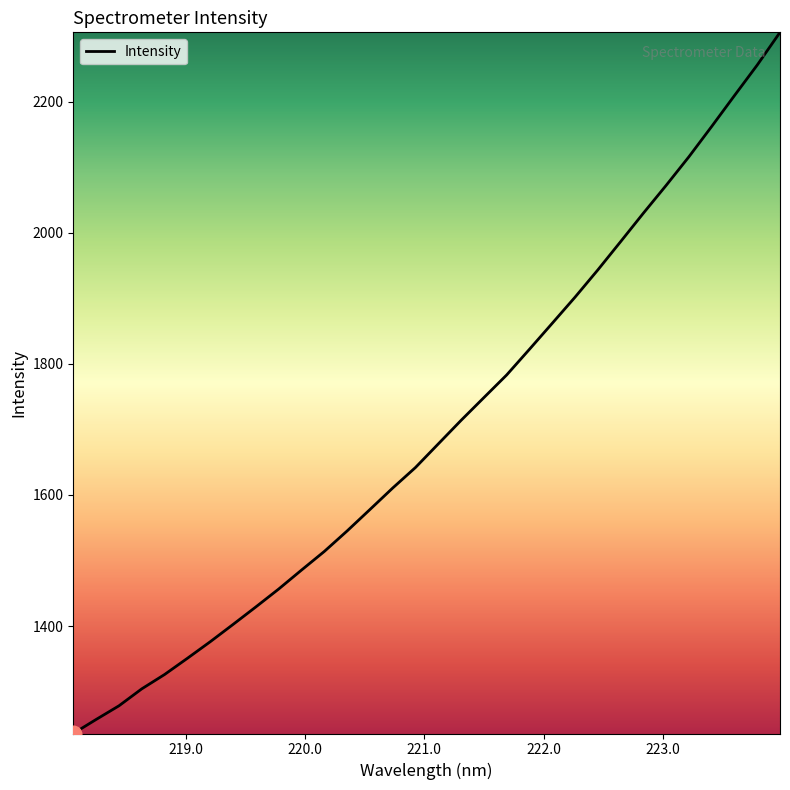

Reading right to left, what are all the values shown in this chart?

2306.0	2256.1	2209.5	2162.4	2116.1	2072.4	2030.0	1986.5	1943.4	1901.8	1862.0	1822.3	1783.1	1748.6	1713.9	1677.9	1642.0	1610.6	1577.7	1545.1	1513.8	1485.4	1456.5	1429.2	1402.4	1376.1	1350.8	1326.1	1304.2	1278.3	1257.5	1236.1